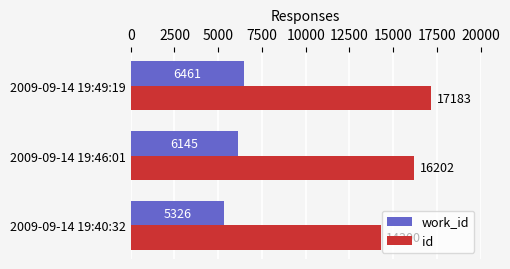

At which category is the sum across all series the highest?

2009-09-14 19:49:19